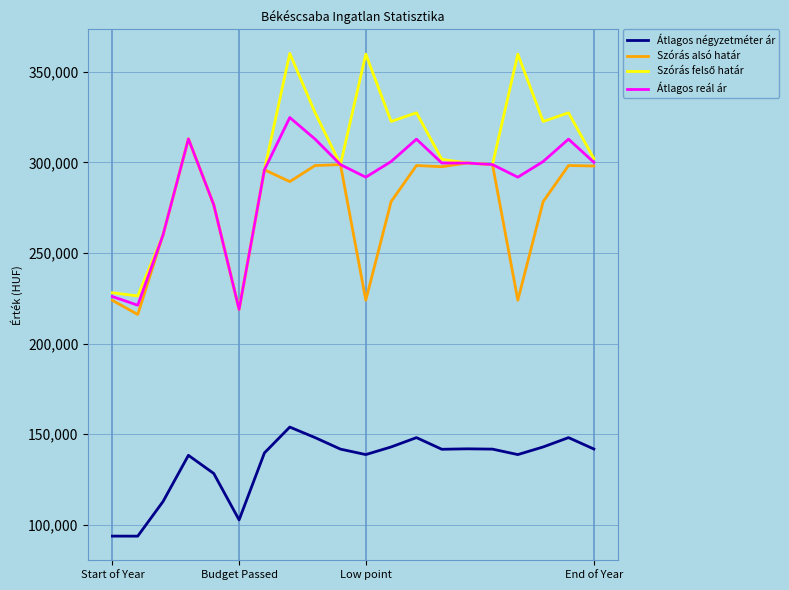

What is the maximum value shown in the chart?

360063